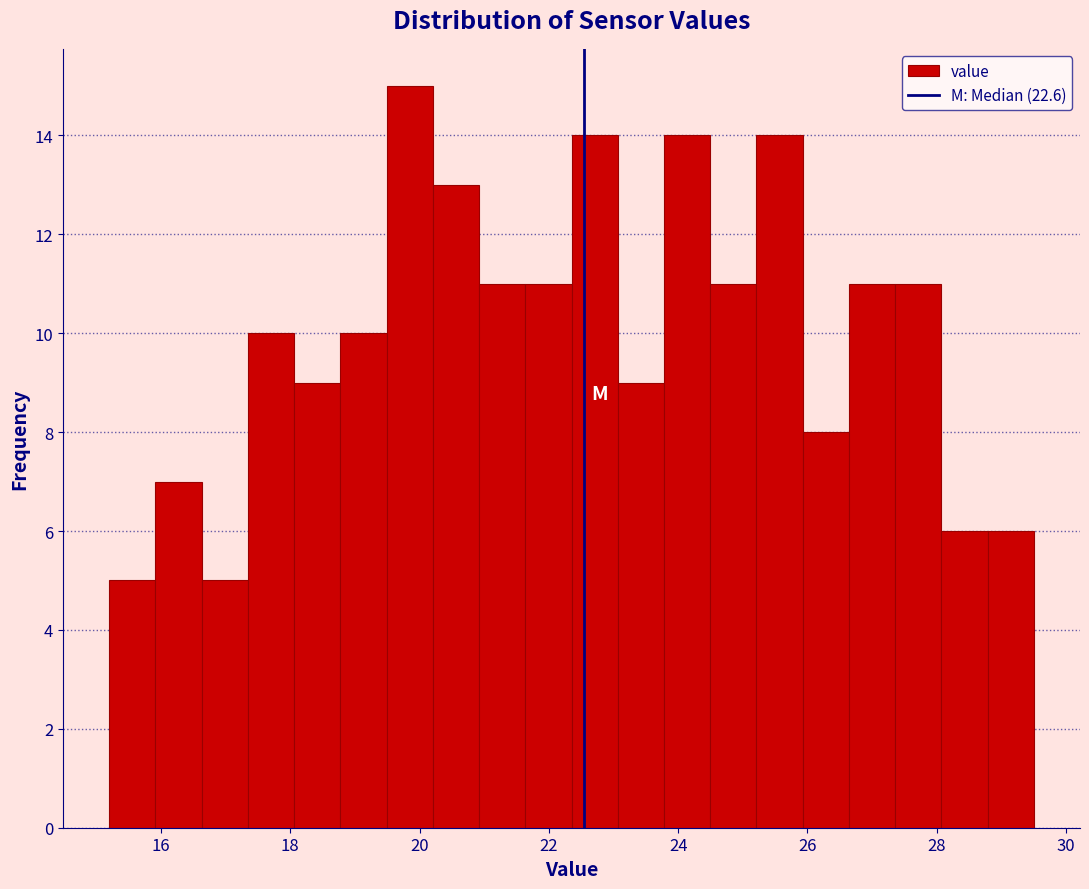

Read against the x-axis, roughly where is the centre of the tallest bar?

19.8